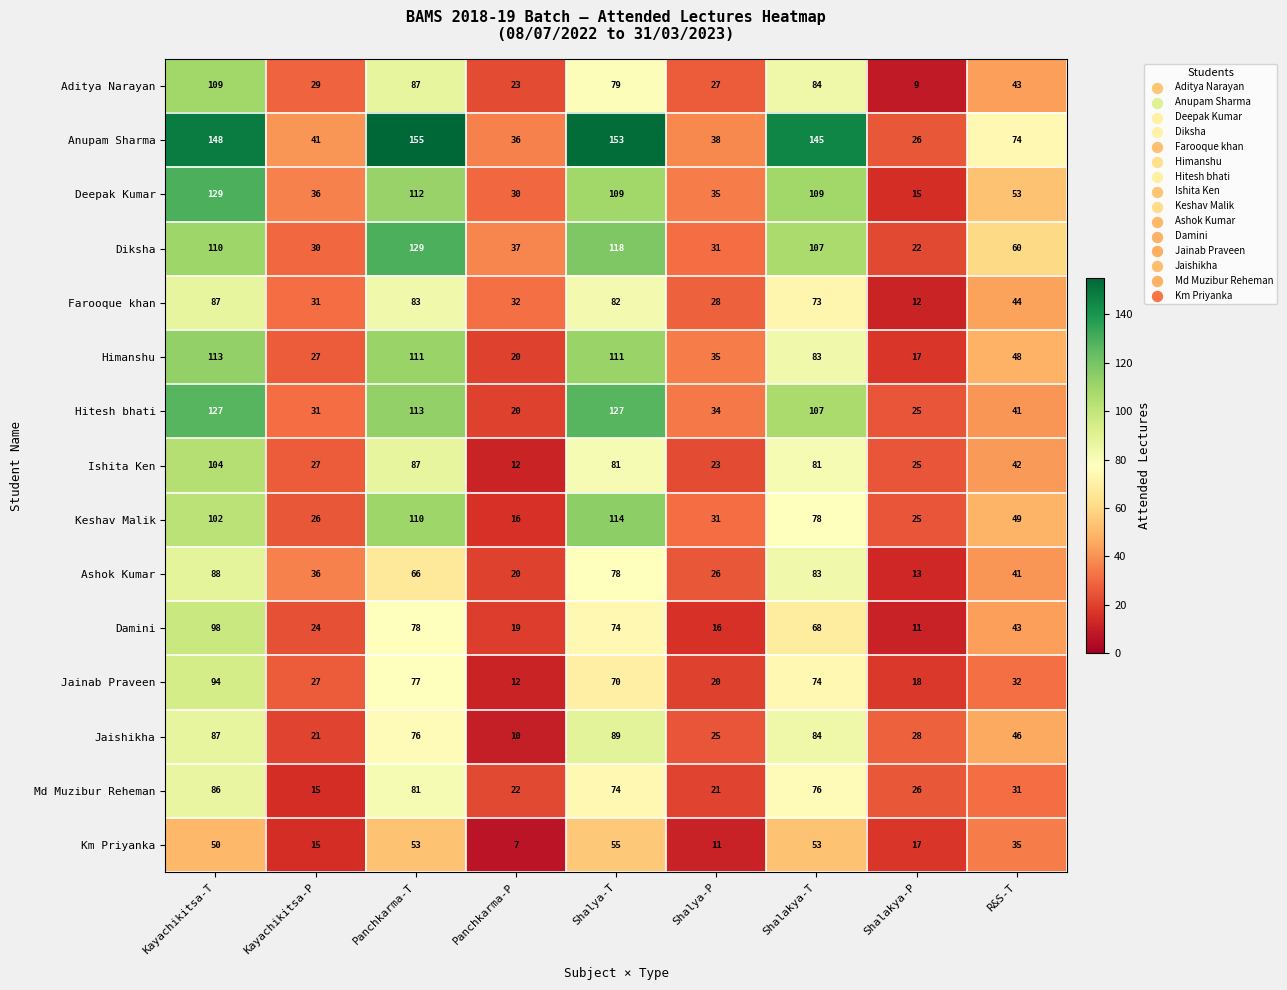

At how many categories does at least one series exceed 121?

4